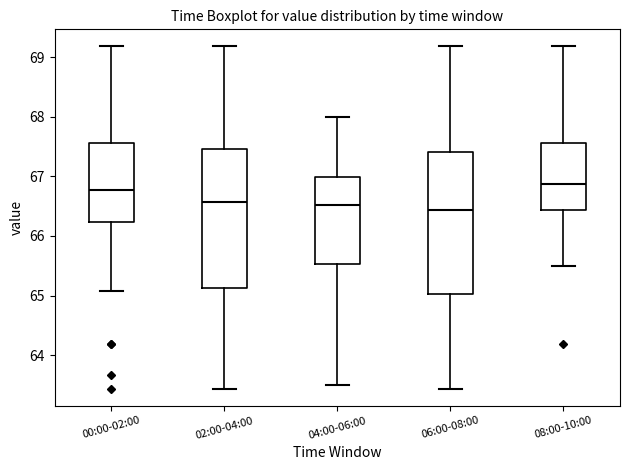

Reading left to right, read every box against the y-axis: the position of its median line, the range the box covers, and the ends of its whiskers. The values are not printed on the chart, so give them approximately, as read against the axis.

00:00-02:00: median 66.8, box 66.2 to 67.6, whiskers 65.1 to 69.2
02:00-04:00: median 66.6, box 65.1 to 67.5, whiskers 63.4 to 69.2
04:00-06:00: median 66.5, box 65.5 to 67.0, whiskers 63.5 to 68.0
06:00-08:00: median 66.4, box 65.0 to 67.4, whiskers 63.4 to 69.2
08:00-10:00: median 66.9, box 66.4 to 67.6, whiskers 65.5 to 69.2